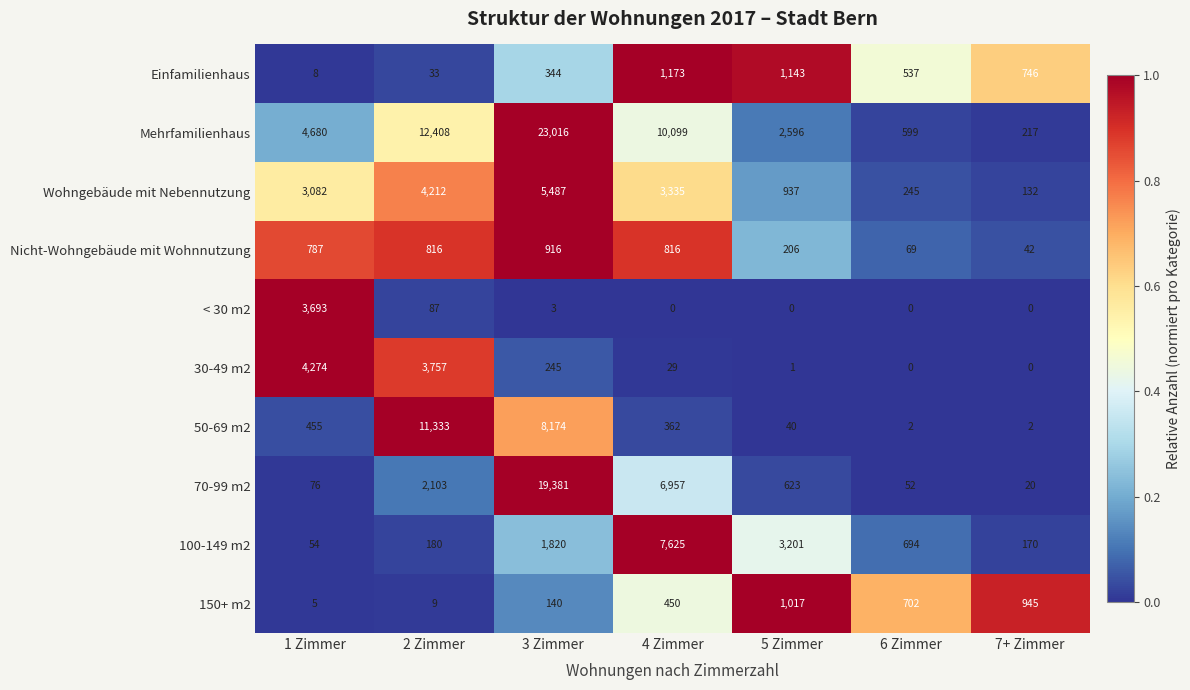

What is the sum of all 50-69 m2 values?

20368